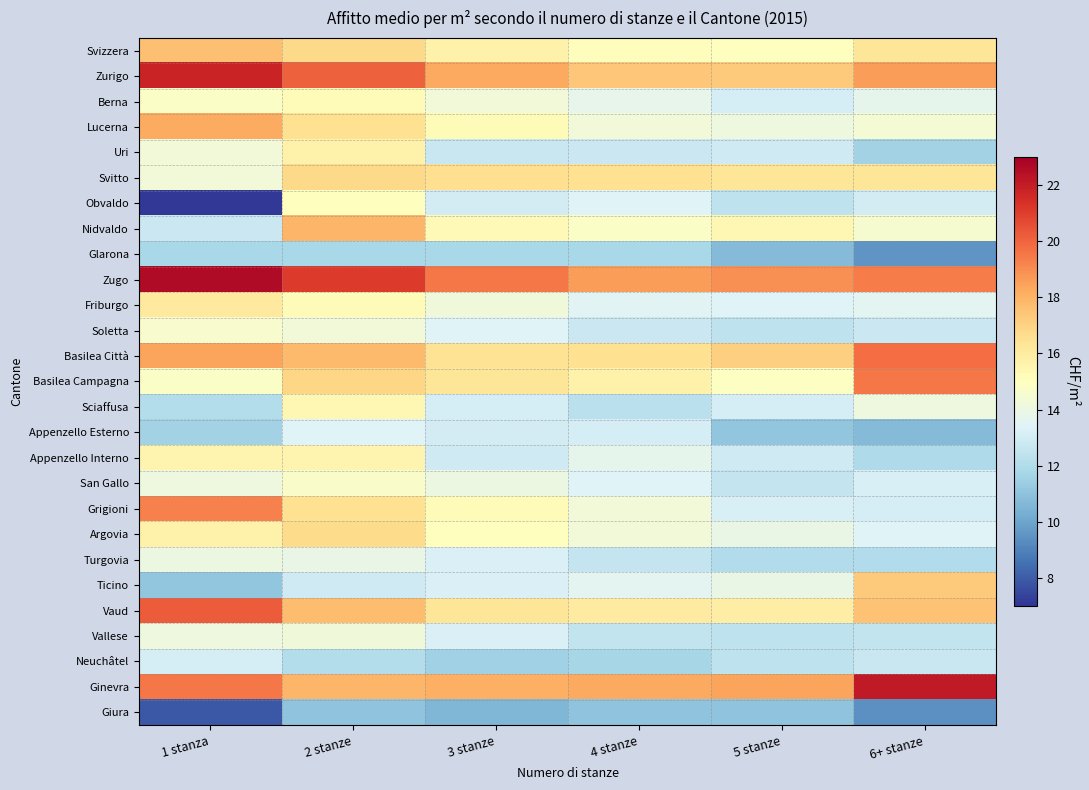

Reading left to right, transcribe all the data shown in this chart.

Svizzera: 1 stanza=17.6	2 stanze=16.8	3 stanze=15.7	4 stanze=15.1	5 stanze=15.0	6+ stanze=16.3
Zurigo: 1 stanza=21.8	2 stanze=20.1	3 stanze=18.3	4 stanze=17.4	5 stanze=17.3	6+ stanze=18.6
Berna: 1 stanza=14.8	2 stanze=15.2	3 stanze=14.3	4 stanze=13.8	5 stanze=13.1	6+ stanze=13.7
Lucerna: 1 stanza=18.2	2 stanze=16.5	3 stanze=15.2	4 stanze=14.3	5 stanze=14.1	6+ stanze=14.4
Uri: 1 stanza=14.3	2 stanze=15.7	3 stanze=12.7	4 stanze=12.8	5 stanze=12.9	6+ stanze=11.6
Svitto: 1 stanza=14.3	2 stanze=16.8	3 stanze=16.6	4 stanze=16.5	5 stanze=16.3	6+ stanze=16.3
Obvaldo: 1 stanza=7.1	2 stanze=15.0	3 stanze=13.0	4 stanze=13.4	5 stanze=12.4	6+ stanze=13.0
Nidvaldo: 1 stanza=12.8	2 stanze=17.9	3 stanze=15.3	4 stanze=14.8	5 stanze=15.4	6+ stanze=14.5
Glarona: 1 stanza=11.8	2 stanze=11.8	3 stanze=11.8	4 stanze=11.8	5 stanze=10.7	6+ stanze=9.5
Zugo: 1 stanza=22.6	2 stanze=21.1	3 stanze=19.5	4 stanze=18.6	5 stanze=18.9	6+ stanze=19.4
Friburgo: 1 stanza=16.1	2 stanze=15.2	3 stanze=14.2	4 stanze=13.5	5 stanze=13.4	6+ stanze=13.6
Soletta: 1 stanza=14.6	2 stanze=14.3	3 stanze=13.4	4 stanze=12.8	5 stanze=12.4	6+ stanze=12.8
Basilea Città: 1 stanza=18.4	2 stanze=17.8	3 stanze=16.4	4 stanze=16.5	5 stanze=17.1	6+ stanze=19.8
Basilea Campagna: 1 stanza=14.8	2 stanze=16.9	3 stanze=16.3	4 stanze=15.7	5 stanze=14.9	6+ stanze=19.5
Sciaffusa: 1 stanza=12.1	2 stanze=15.4	3 stanze=13.1	4 stanze=12.3	5 stanze=13.1	6+ stanze=14.1
Appenzello Esterno: 1 stanza=11.6	2 stanze=13.4	3 stanze=13.0	4 stanze=13.1	5 stanze=11.1	6+ stanze=10.7
Appenzello Interno: 1 stanza=15.5	2 stanze=15.5	3 stanze=12.9	4 stanze=13.7	5 stanze=12.9	6+ stanze=11.9
San Gallo: 1 stanza=14.1	2 stanze=14.7	3 stanze=14.0	4 stanze=13.4	5 stanze=12.6	6+ stanze=13.2
Grigioni: 1 stanza=19.3	2 stanze=16.5	3 stanze=15.2	4 stanze=14.3	5 stanze=13.2	6+ stanze=13.1
Argovia: 1 stanza=15.7	2 stanze=16.7	3 stanze=15.0	4 stanze=14.3	5 stanze=13.9	6+ stanze=13.4
Turgovia: 1 stanza=14.0	2 stanze=13.9	3 stanze=13.3	4 stanze=12.6	5 stanze=12.0	6+ stanze=12.0
Ticino: 1 stanza=11.1	2 stanze=12.9	3 stanze=13.3	4 stanze=13.6	5 stanze=13.9	6+ stanze=17.3
Vaud: 1 stanza=20.2	2 stanze=17.7	3 stanze=16.3	4 stanze=16.0	5 stanze=15.9	6+ stanze=17.5
Vallese: 1 stanza=14.1	2 stanze=14.2	3 stanze=13.3	4 stanze=12.5	5 stanze=12.4	6+ stanze=12.5
Neuchâtel: 1 stanza=13.1	2 stanze=12.1	3 stanze=11.5	4 stanze=11.7	5 stanze=12.4	6+ stanze=12.7
Ginevra: 1 stanza=19.5	2 stanze=17.9	3 stanze=18.1	4 stanze=18.3	5 stanze=18.4	6+ stanze=22.1
Giura: 1 stanza=7.9	2 stanze=11.0	3 stanze=10.6	4 stanze=11.0	5 stanze=11.0	6+ stanze=9.4